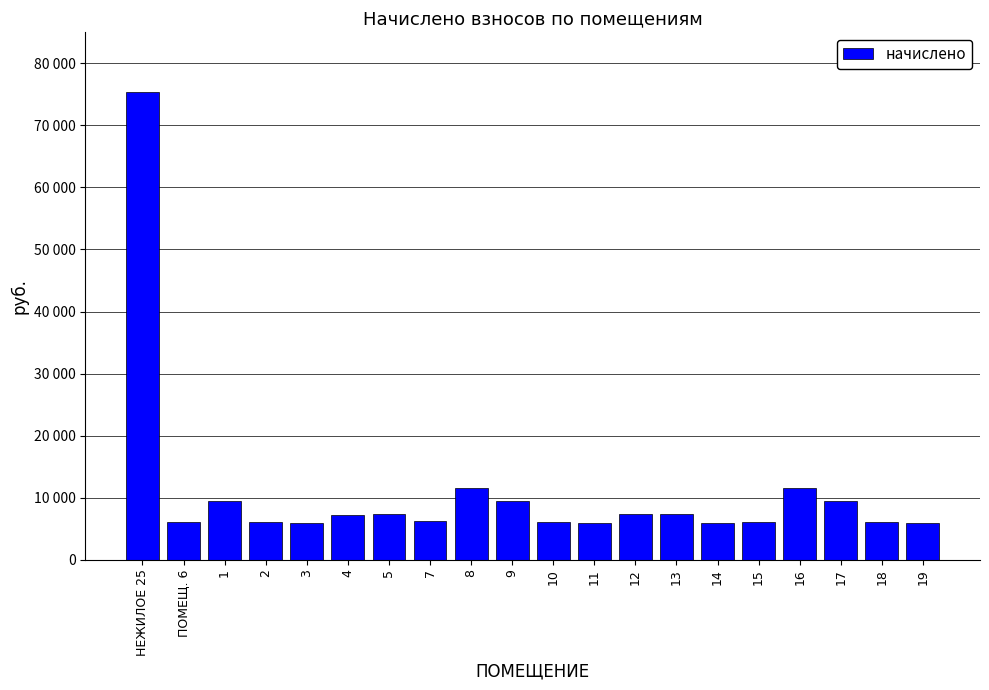

Which category has the lowest value across all series?

19